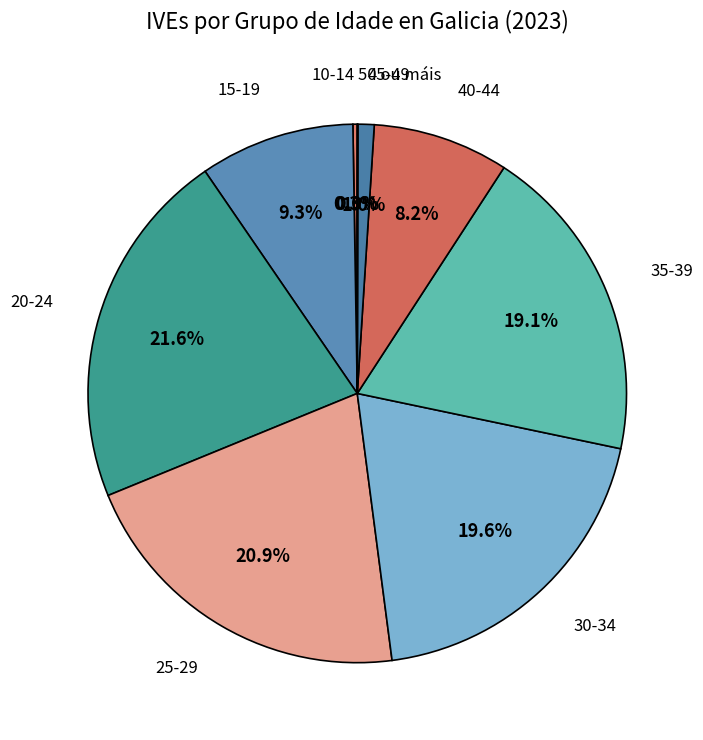

Is there any slice that represents more than half of the pie?

No